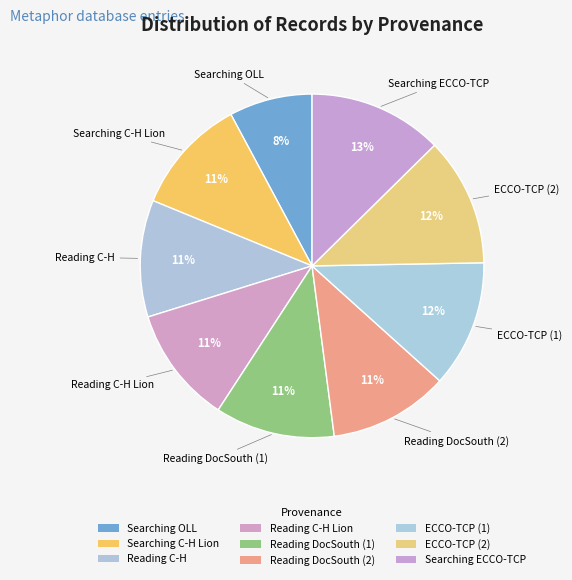

What is the total percentage of Reading DocSouth (1) and Searching ECCO-TCP?

23.9%